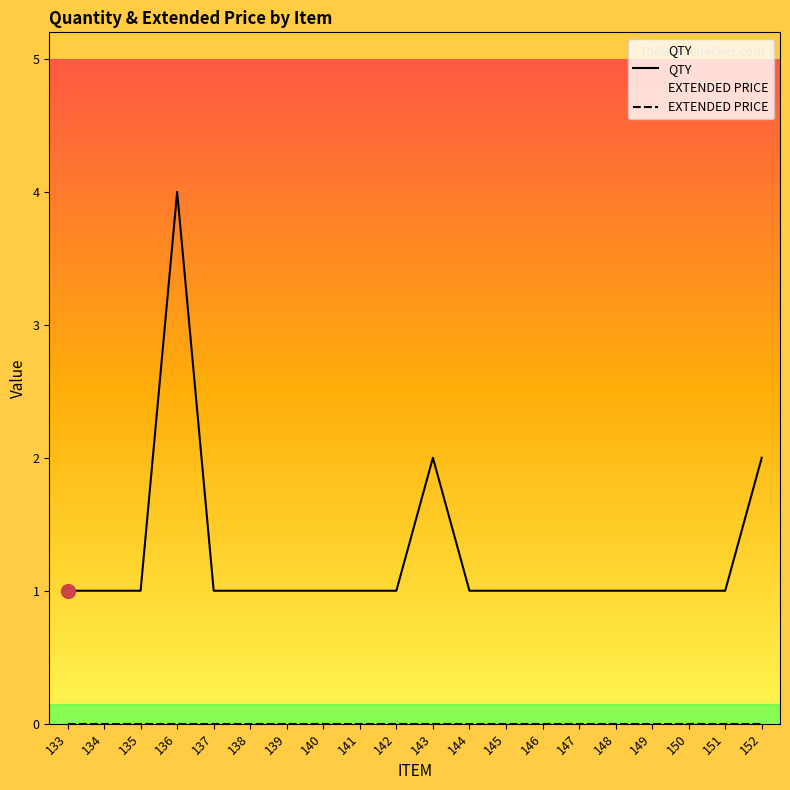

How many lines are shown in the chart?

2